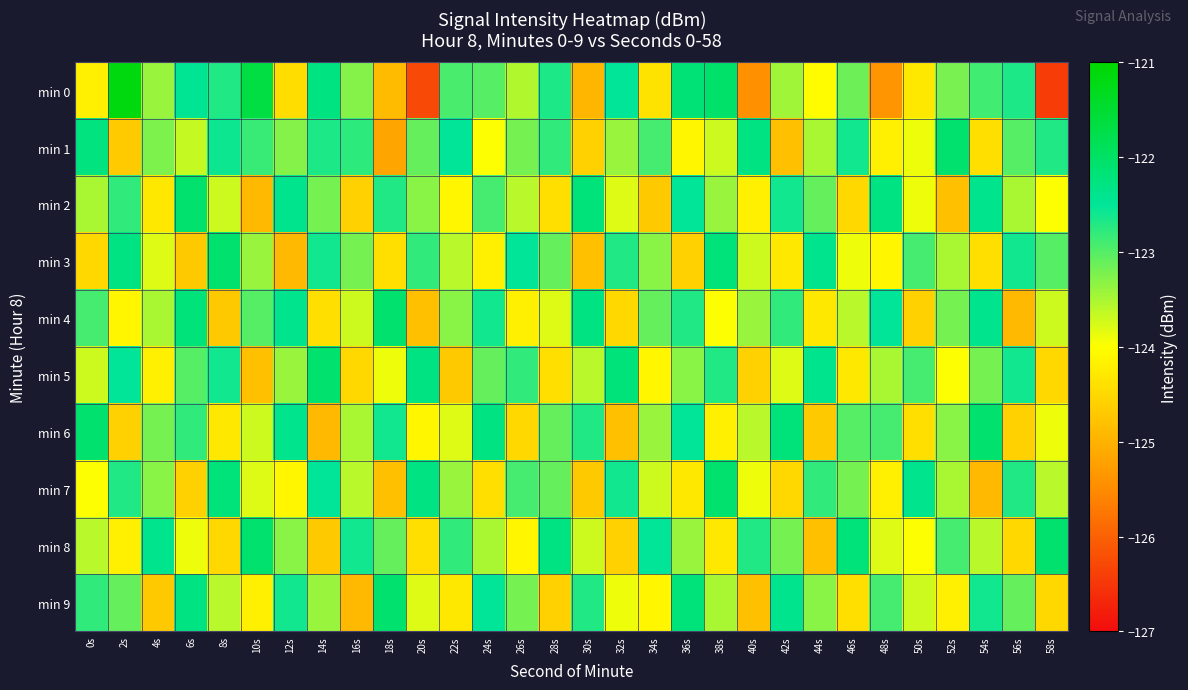

Which label corresponds to the smallest value in the chart?

58s